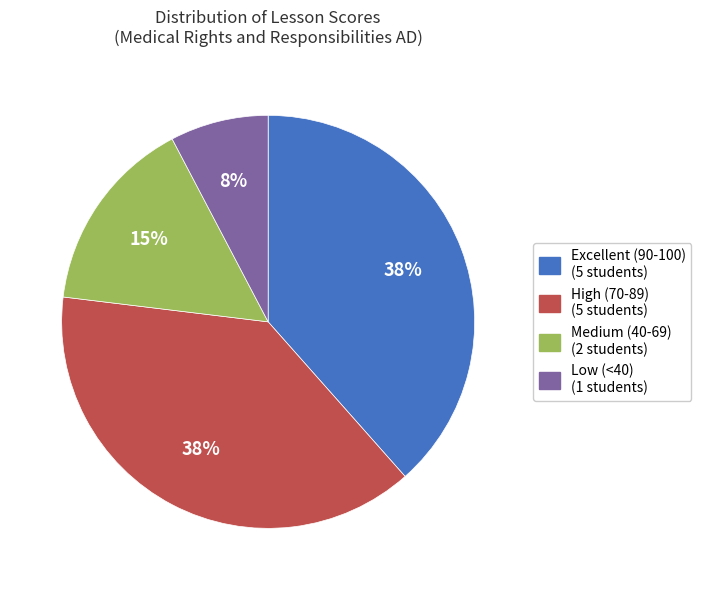

Does any single category account for the majority?

No